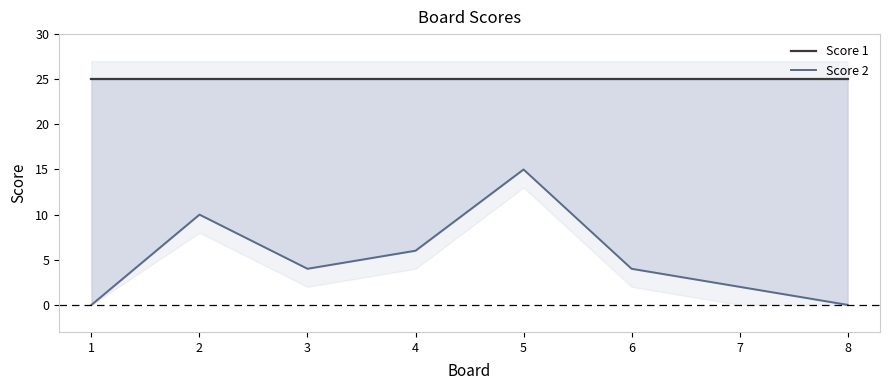

What is the value of the Score 2 point at the 7th from the left?

2